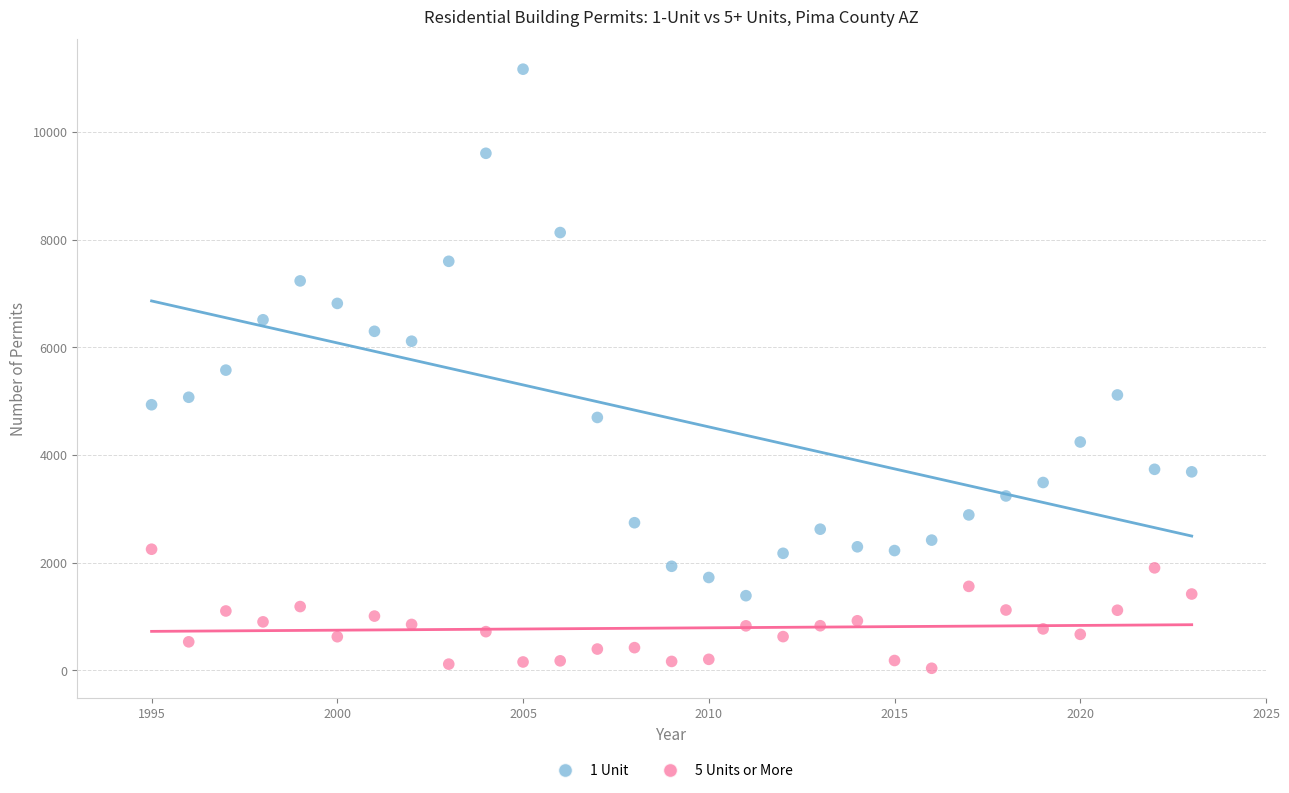

Across all data points, what is the range of Y values (max minus min)?

11126